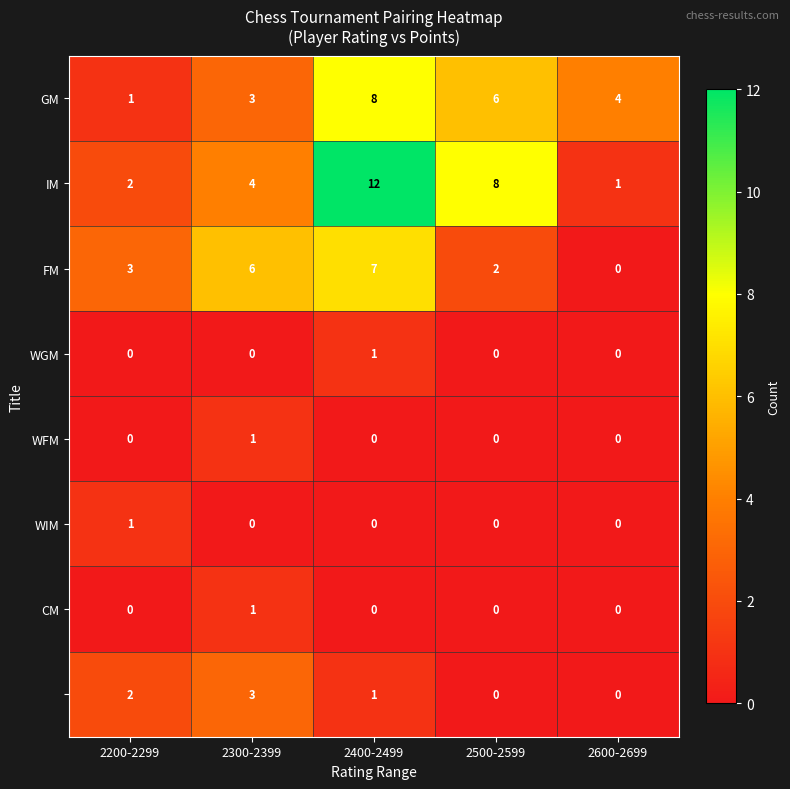

At how many categories does at least one series exceed 1?

5